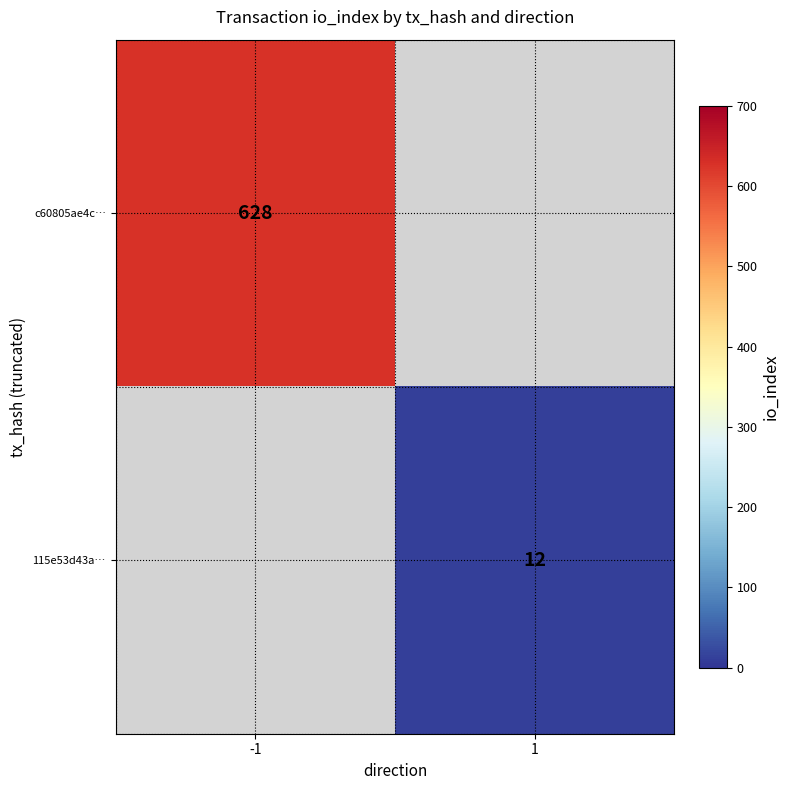

Is it true that c60805ae4c… equals 897 at -1?

False